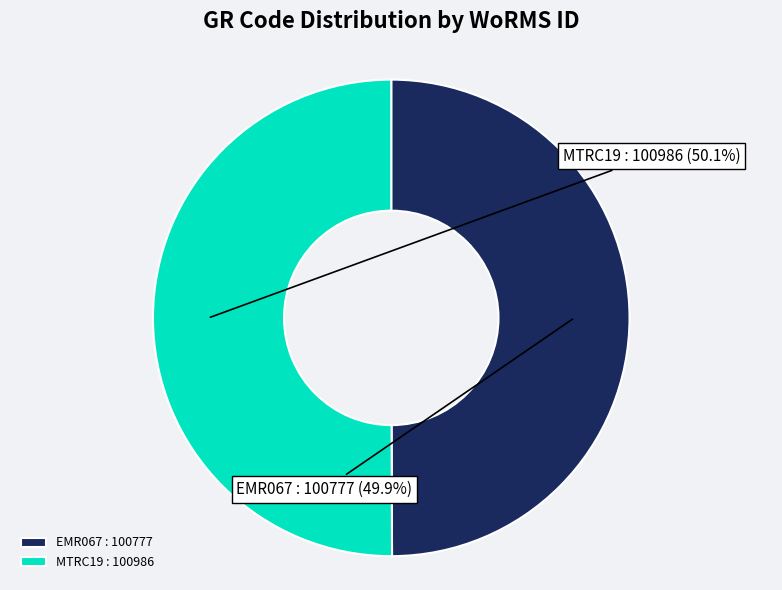

How many segments does this pie chart have?

2